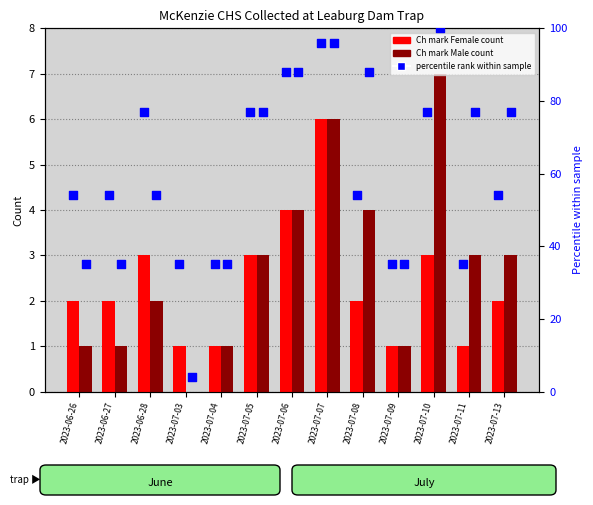

Is the value of percentile rank within sample (M) at 2023-07-04 greater than the value of Ch mark Male at 2023-06-28?

Yes